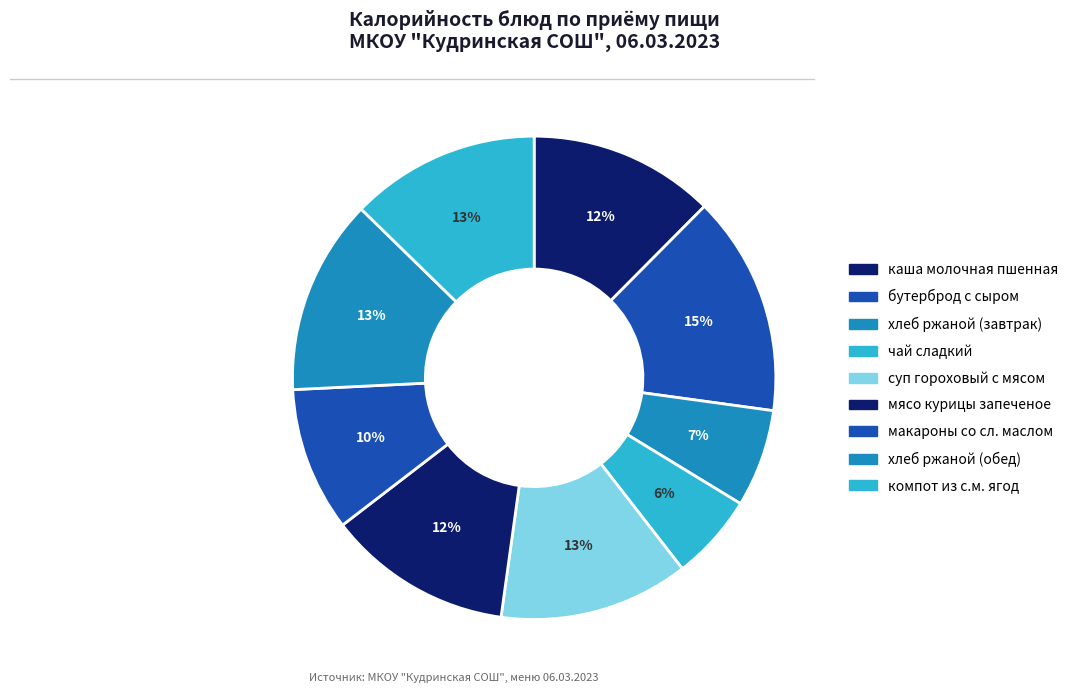

What is the smallest slice in the pie chart?

чай сладкий